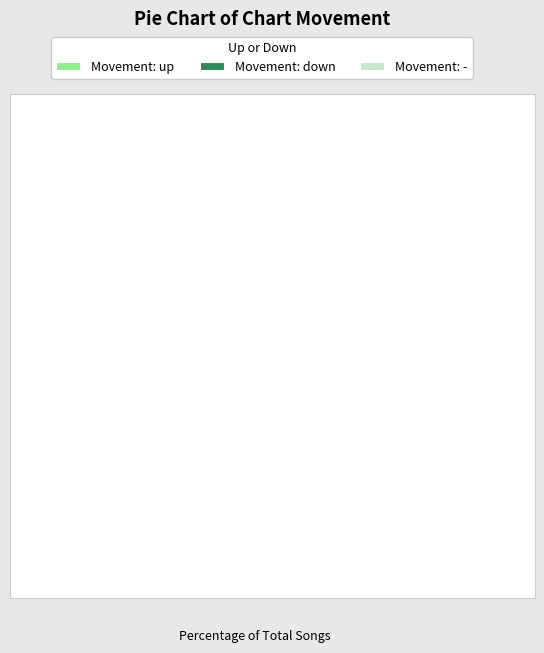

Do Movement: down and Movement: - together represent more than half of the pie?

No